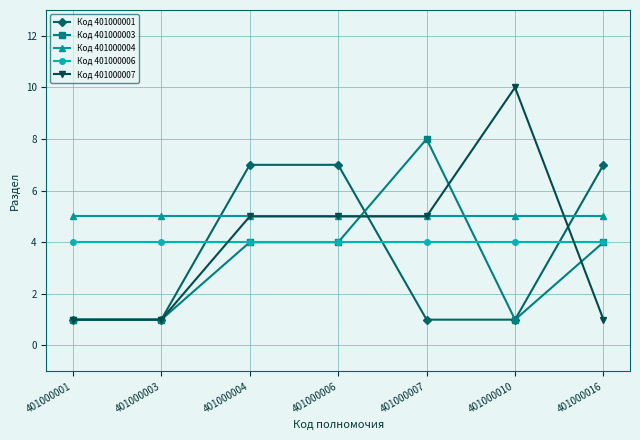

Which series has the widest spread of values?

Код 401000007